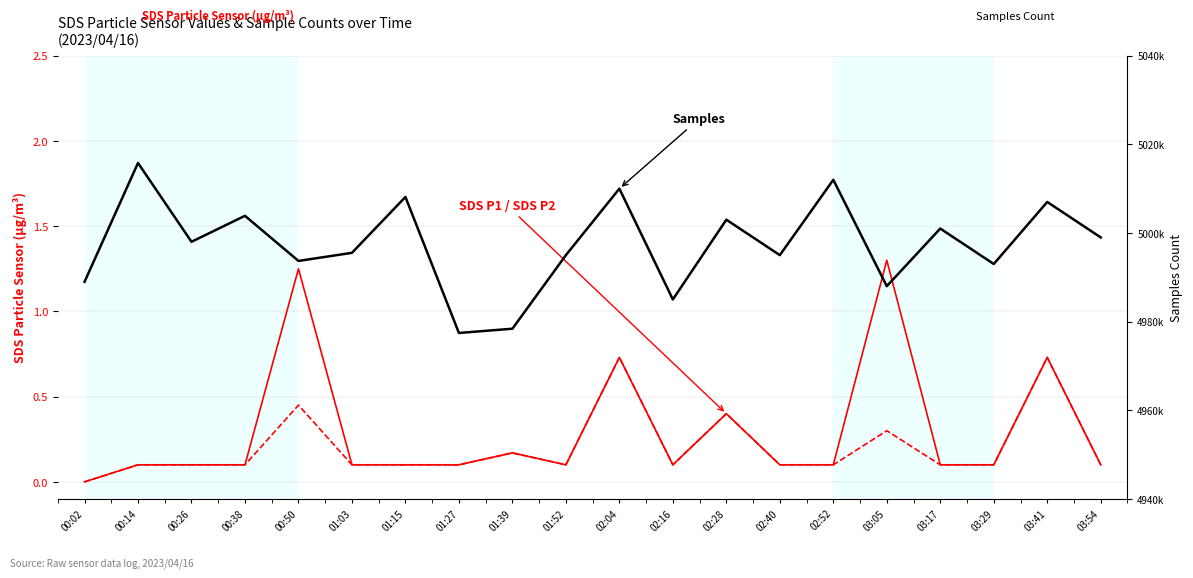

How many data points in SDS P2 are above 0?

19